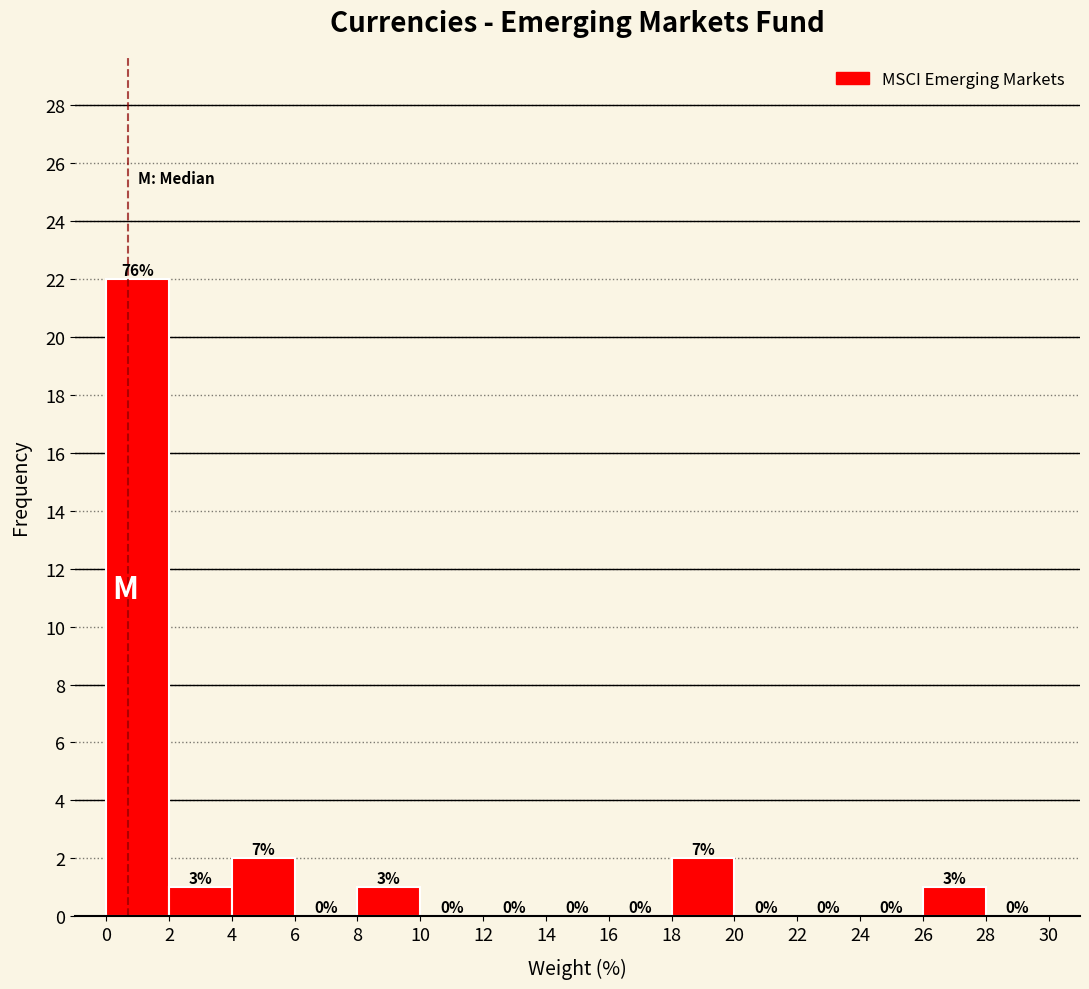

Over which range of the x-axis is the bar tallest?

0 to 2